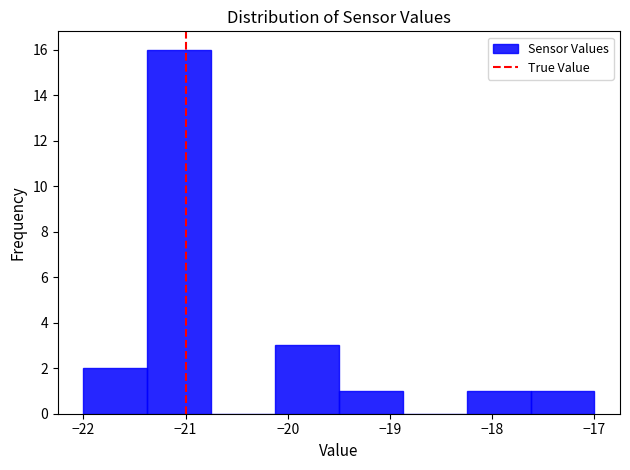

Which range on the x-axis has the tallest bar?

-21.4 to -20.7